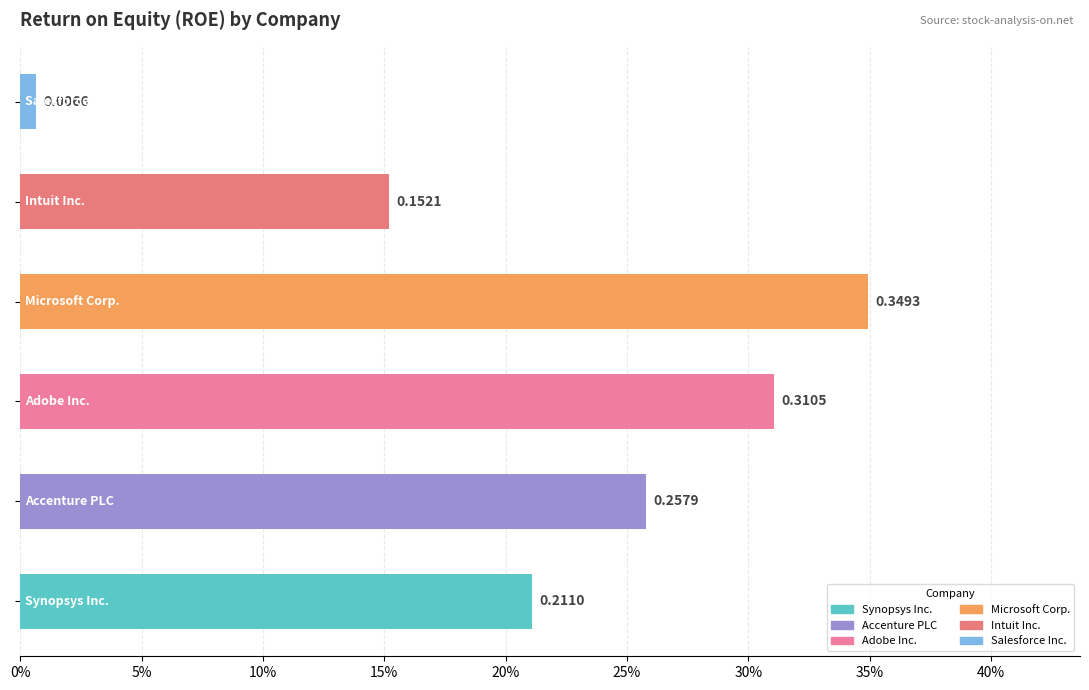

Does the chart contain any negative values?

No